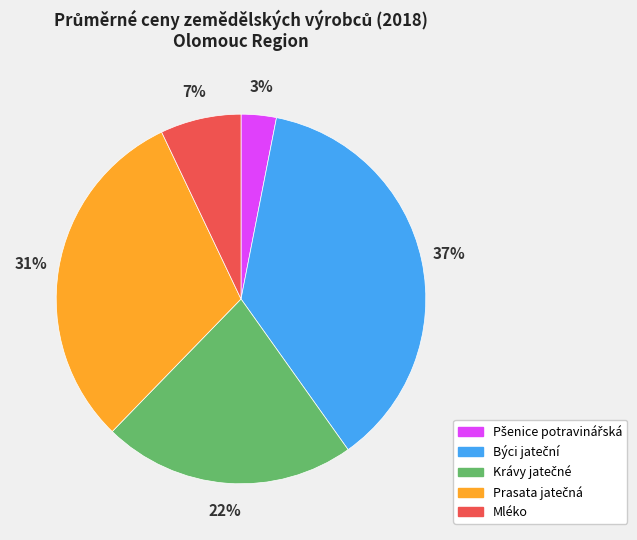

Does any single category account for the majority?

No